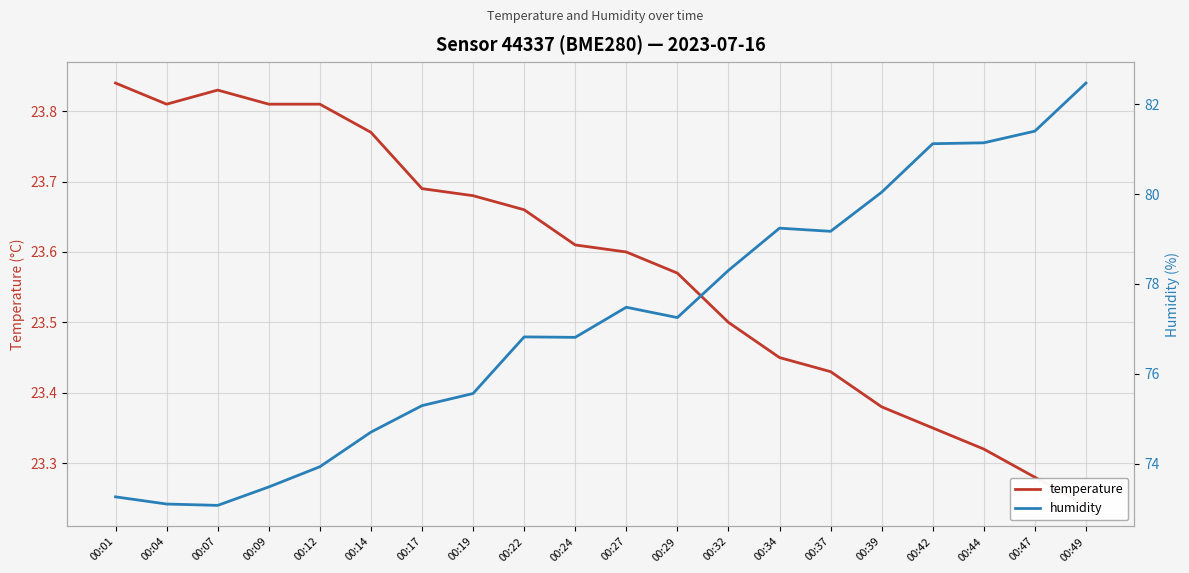

At how many categories does at least one series exceed 60?

20